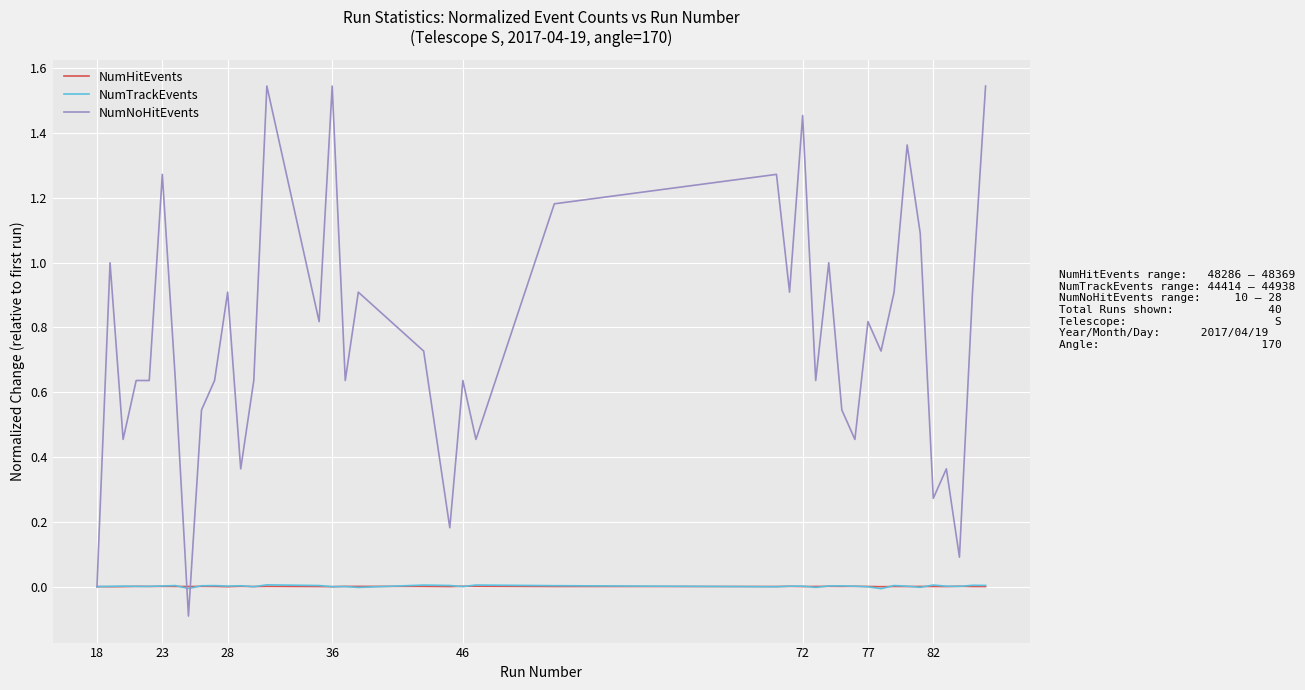

Which series has the largest range (max minus min)?

NumNoHitEvents